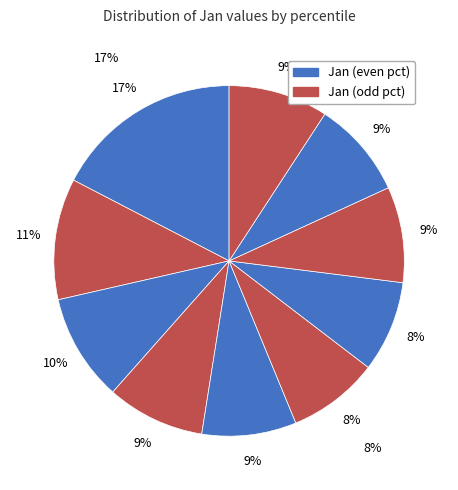

To the nearest percent, what portion does pct25 represent?

10%